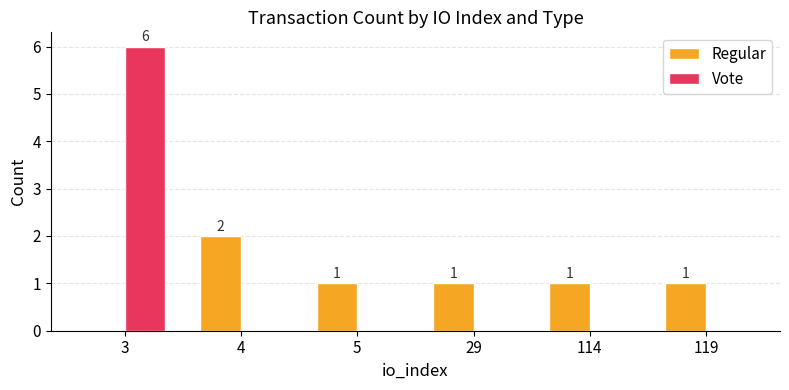

Are the bars grouped side by side (vs. stacked)?

Yes